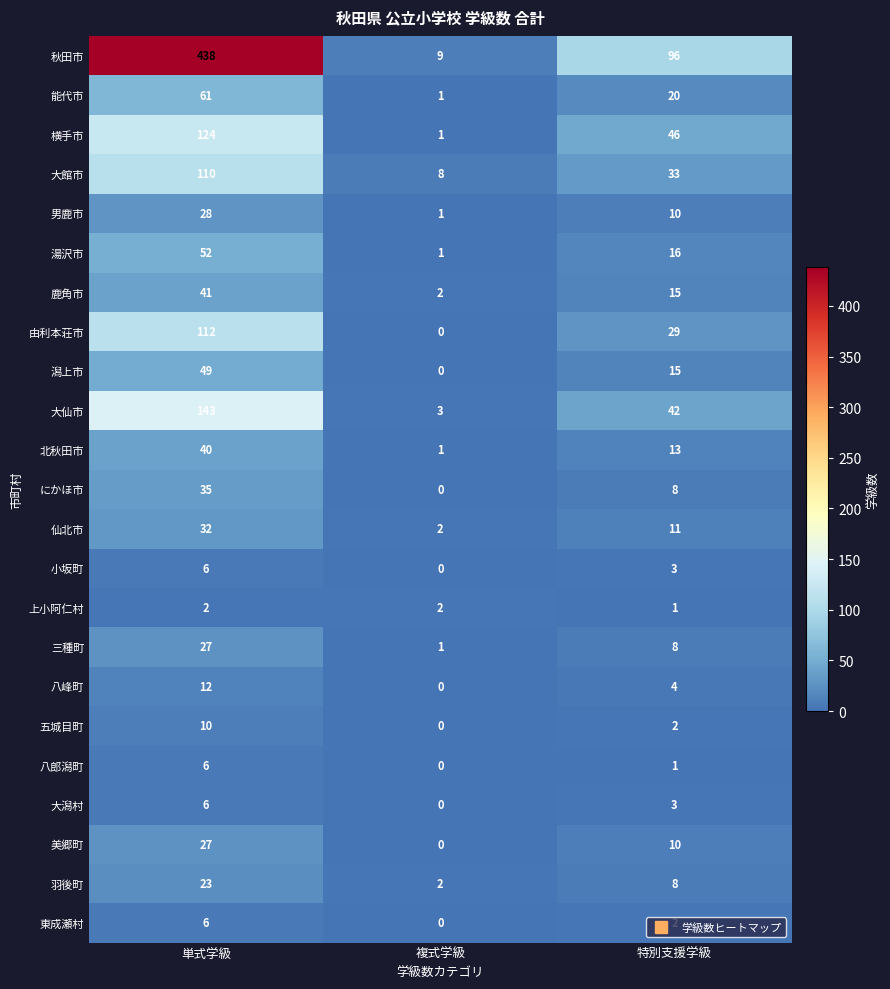

What is the average value of the 横手市 series?

57